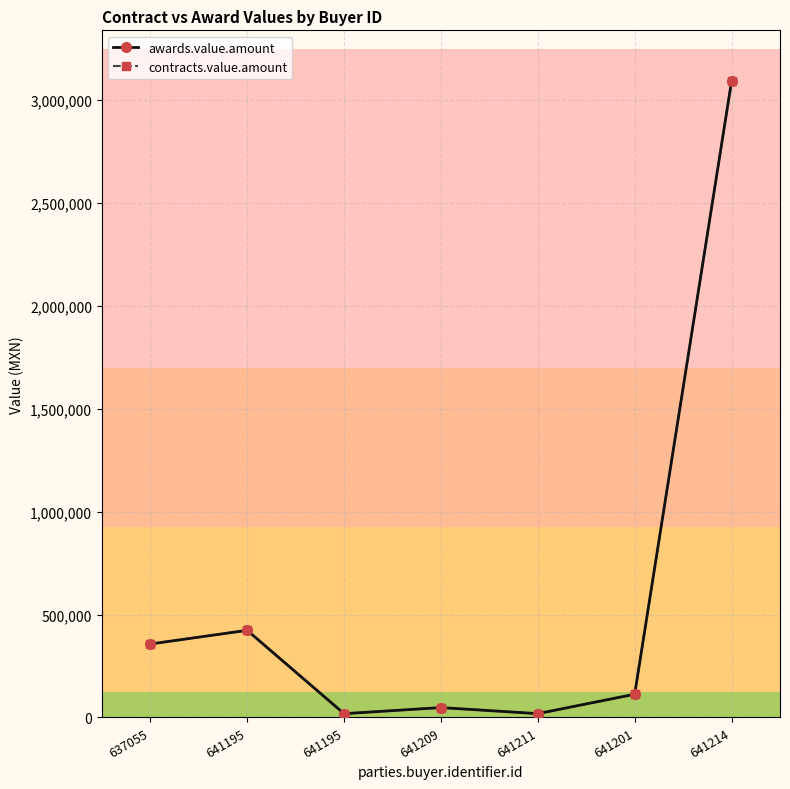

What is the total value across all series at 641201?

225706.0